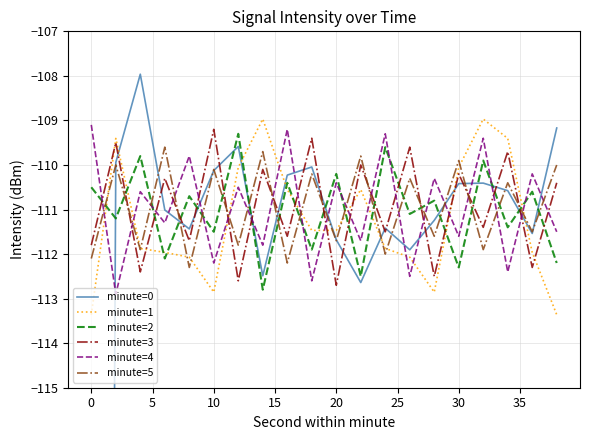

At which label does minute=3 reach its peak?

10